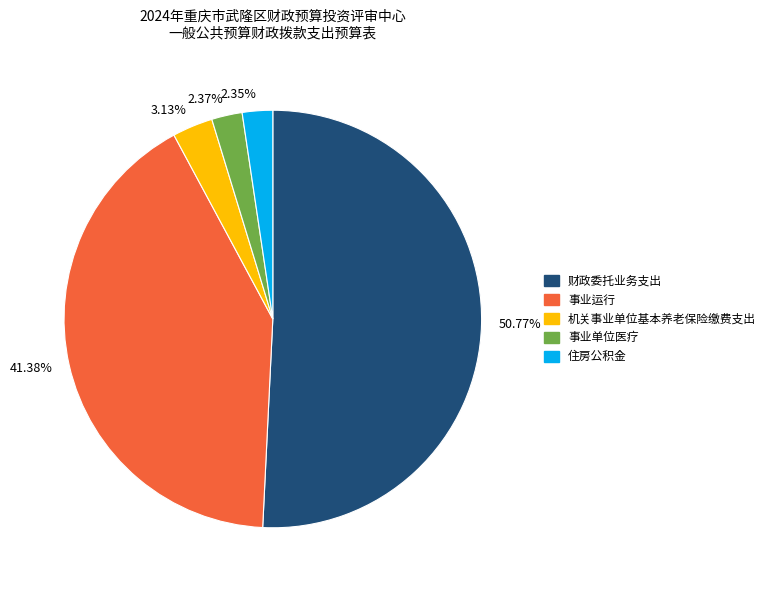

Count the number of slices in the pie.

5